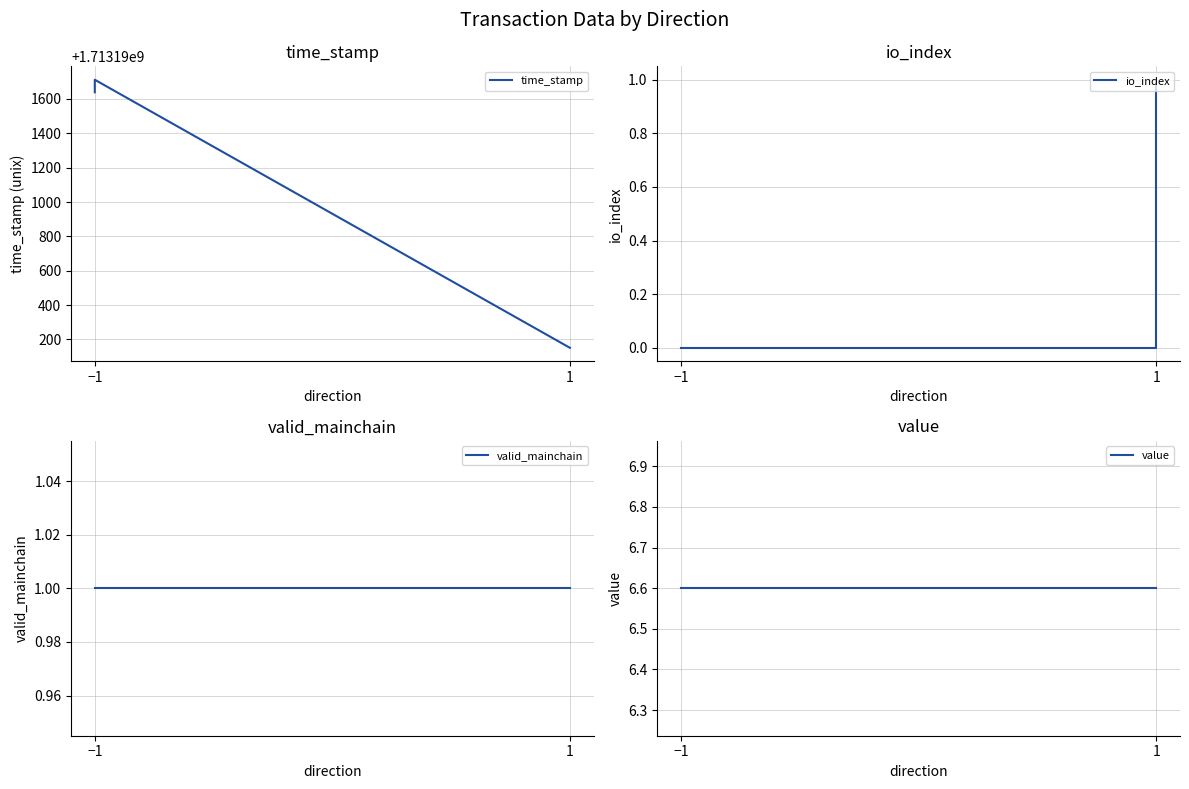

True or false: valid_mainchain and io_index cross at least once.

False